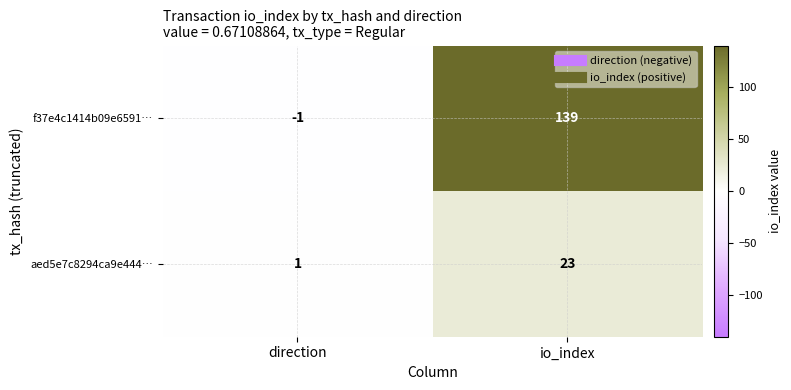

What is the difference between the aed5e7c8294ca9e444… values at direction and io_index?

22